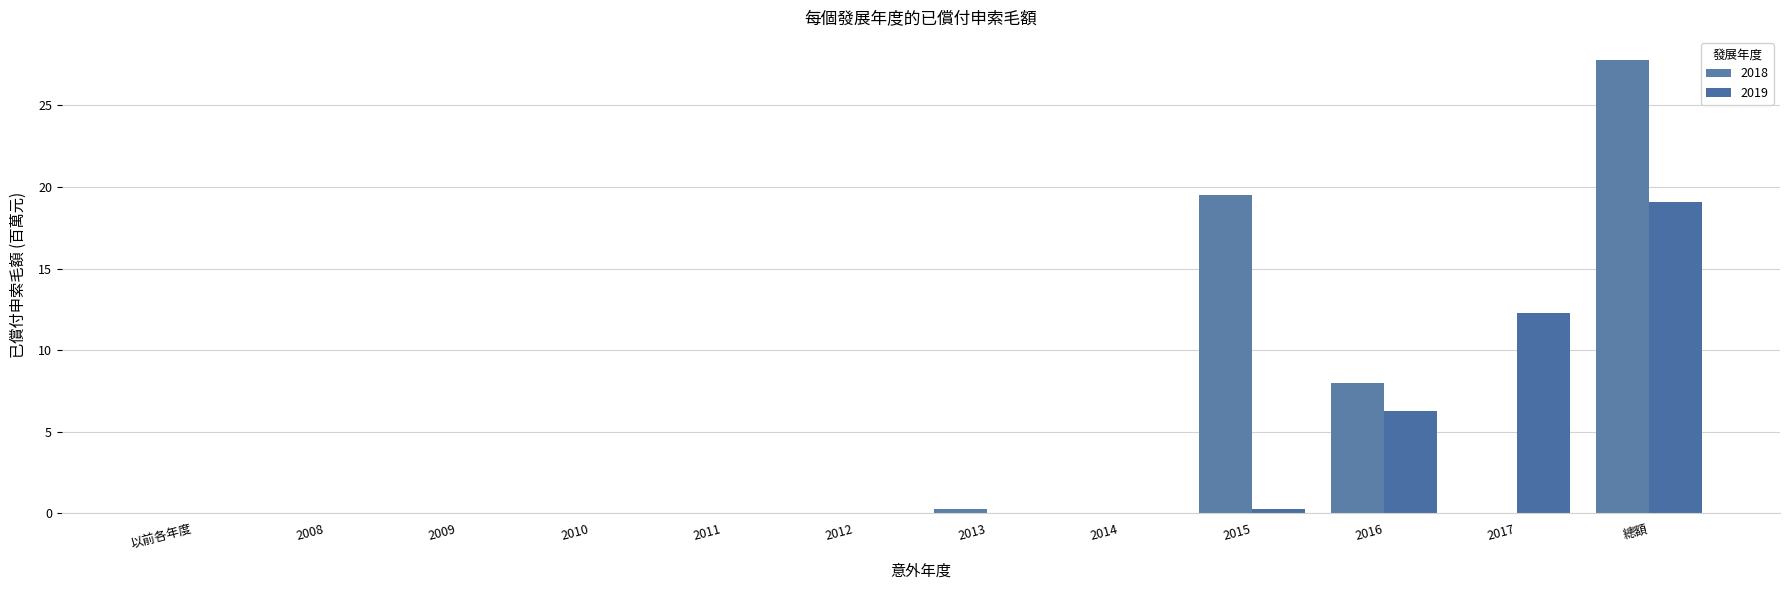

Count the number of data series in this chart.

2